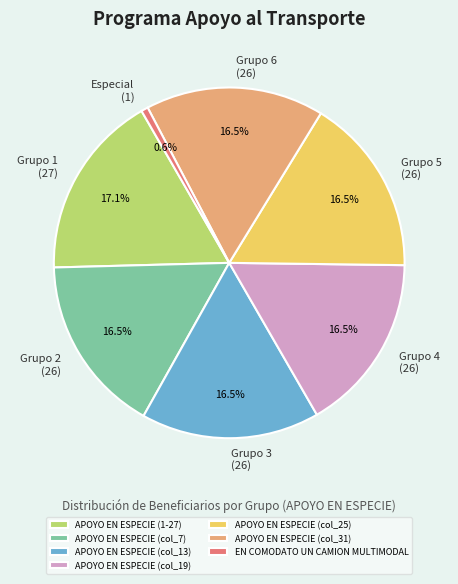

Approximately how many times larger is the value at APOYO EN ESPECIE (col_19) compared to APOYO EN ESPECIE (col_25)?

1.0